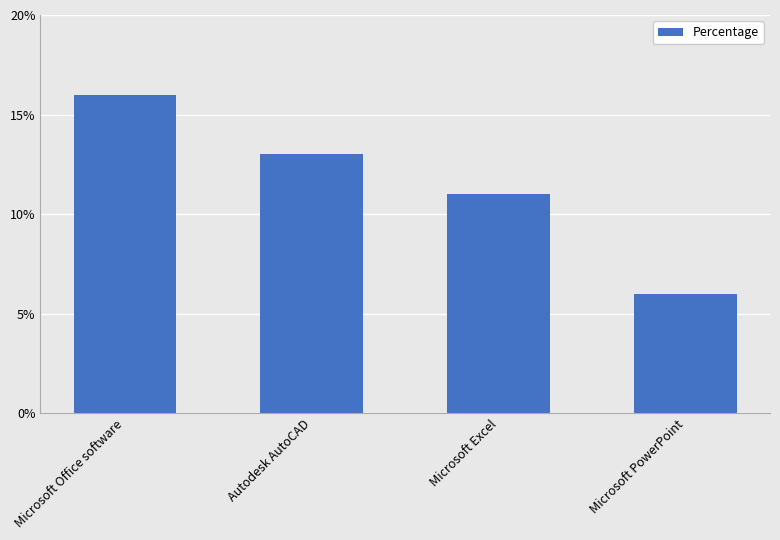

Reading left to right, transcribe all the data shown in this chart.

16	13	11	6